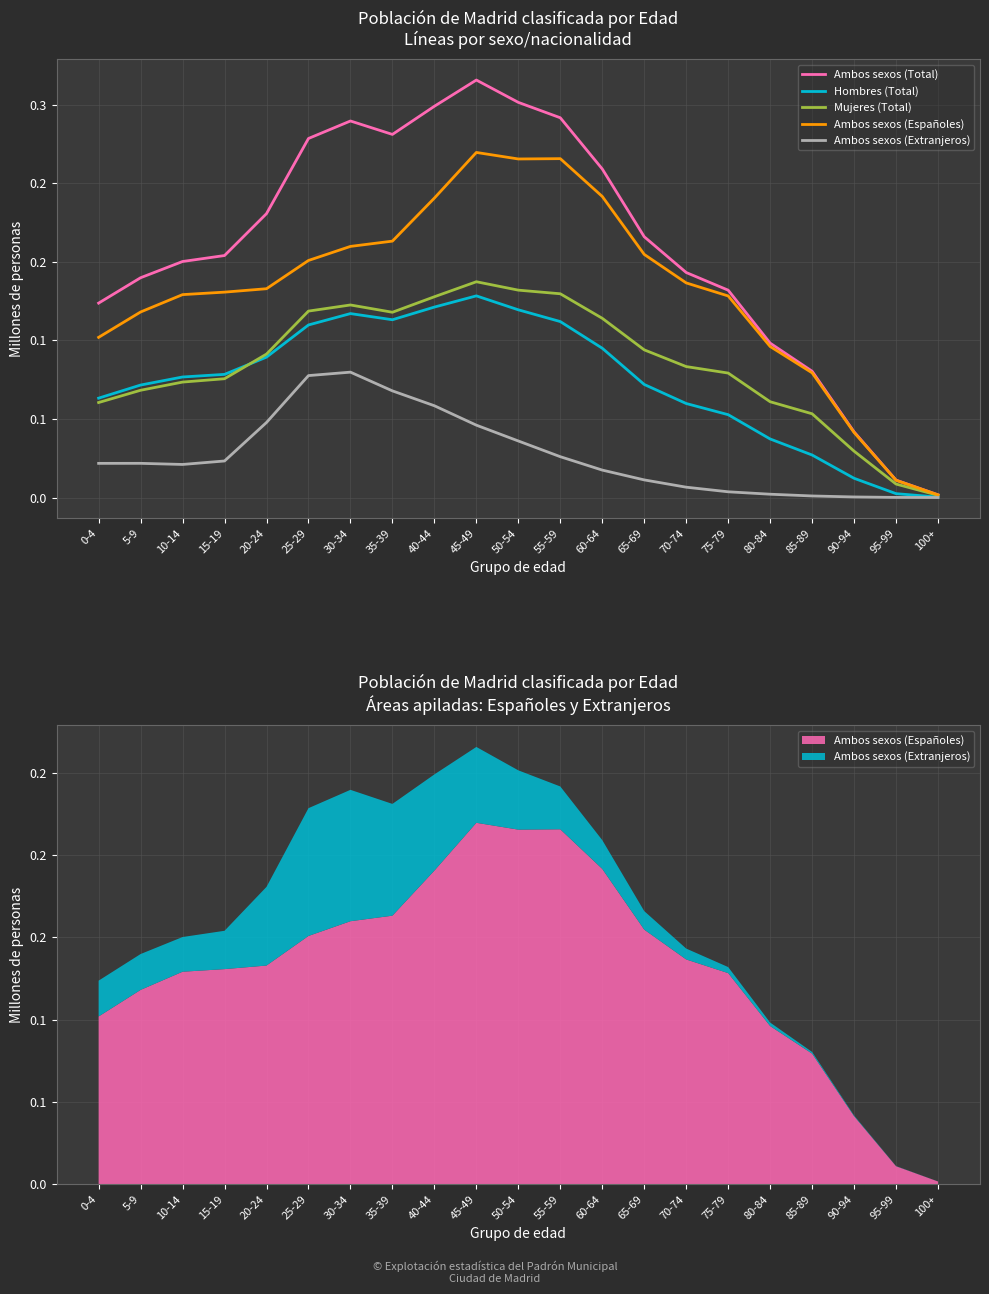

Reading left to right, extract all data points from this chart.

Ambos sexos (Total): 0.1	0.1	0.2	0.2	0.2	0.2	0.2	0.2	0.2	0.3	0.3	0.2	0.2	0.2	0.1	0.1	0.1	0.1	0.0	0.0	0.0
Hombres (Total): 0.1	0.1	0.1	0.1	0.1	0.1	0.1	0.1	0.1	0.1	0.1	0.1	0.1	0.1	0.1	0.1	0.0	0.0	0.0	0.0	0.0
Mujeres (Total): 0.1	0.1	0.1	0.1	0.1	0.1	0.1	0.1	0.1	0.1	0.1	0.1	0.1	0.1	0.1	0.1	0.1	0.1	0.0	0.0	0.0
Ambos sexos (Españoles): 0.1	0.1	0.1	0.1	0.1	0.2	0.2	0.2	0.2	0.2	0.2	0.2	0.2	0.2	0.1	0.1	0.1	0.1	0.0	0.0	0.0
Ambos sexos (Extranjeros): 0.0	0.0	0.0	0.0	0.0	0.1	0.1	0.1	0.1	0.0	0.0	0.0	0.0	0.0	0.0	0.0	0.0	0.0	0.0	0.0	0.0